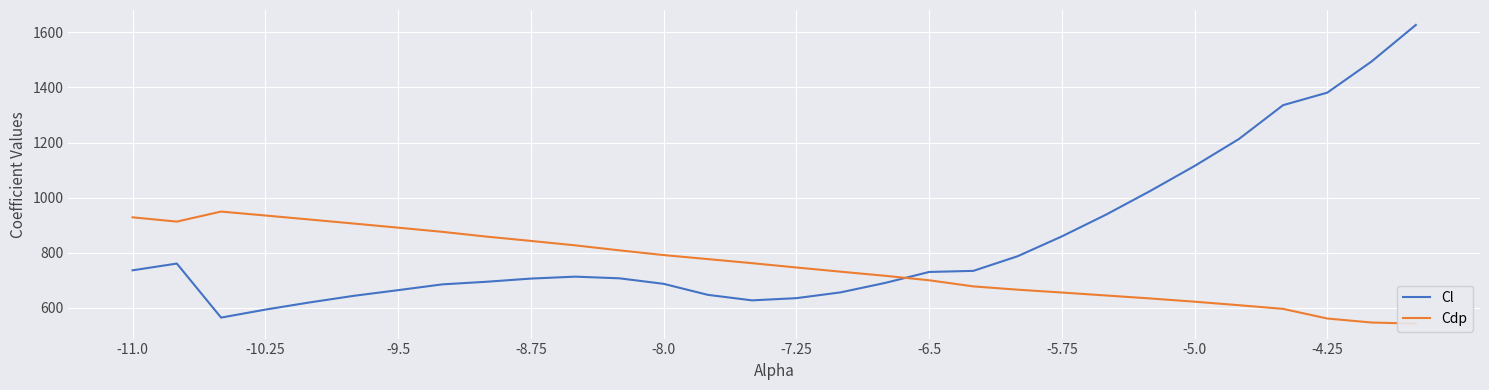

What is the average value of the Cl series?

842.6